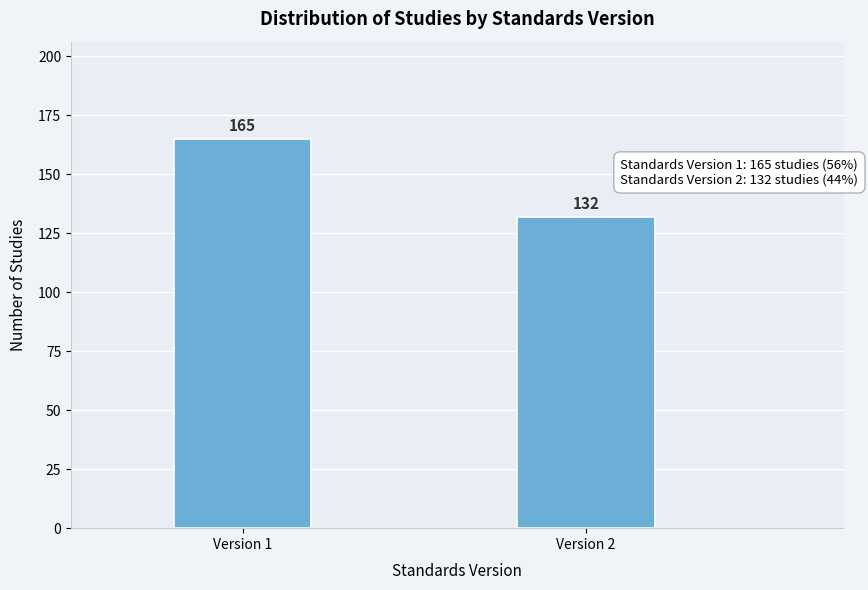

Reading left to right, extract all data points from this chart.

Version 1=165	Version 2=132